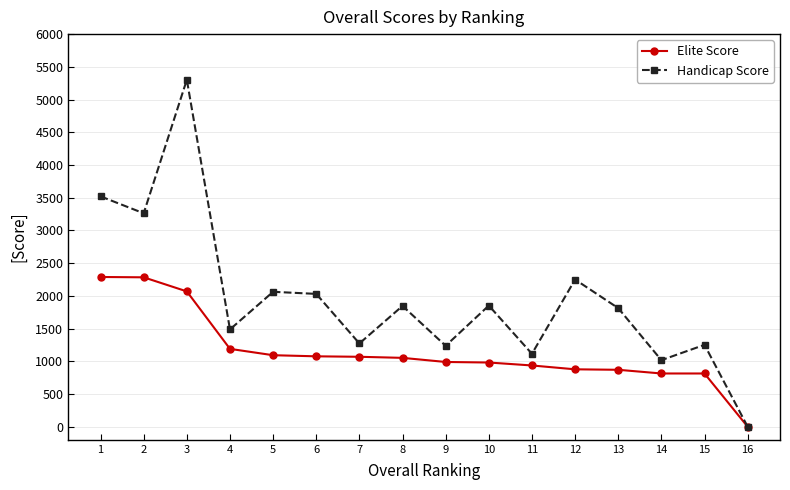

List the series in order of their peak value, highest first.

Handicap Score, Elite Score